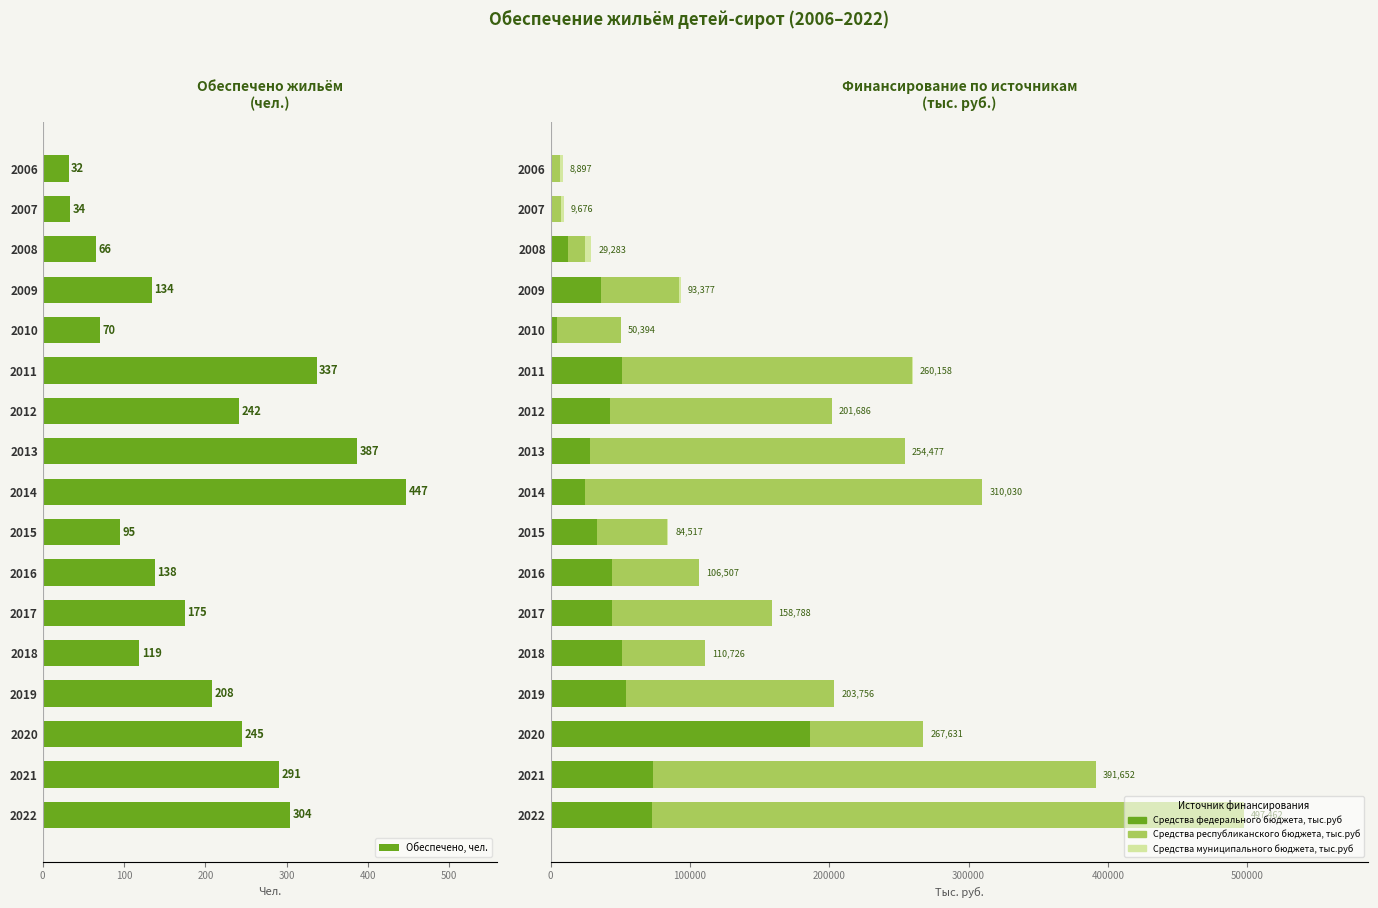

At how many categories does at least one series exceed 277094?

3